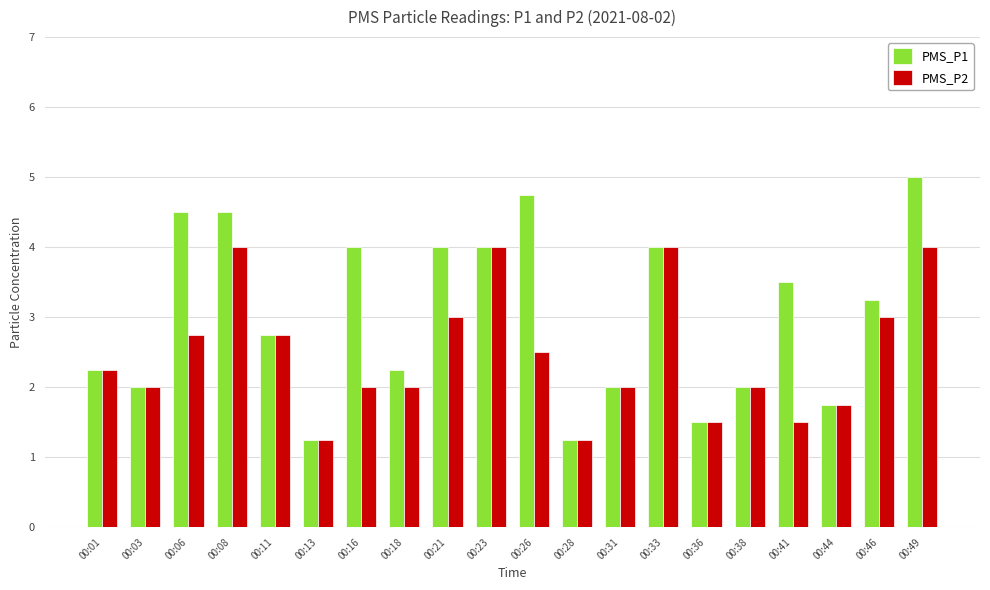

List the series in order of their overall mean, lowest first.

PMS_P2, PMS_P1